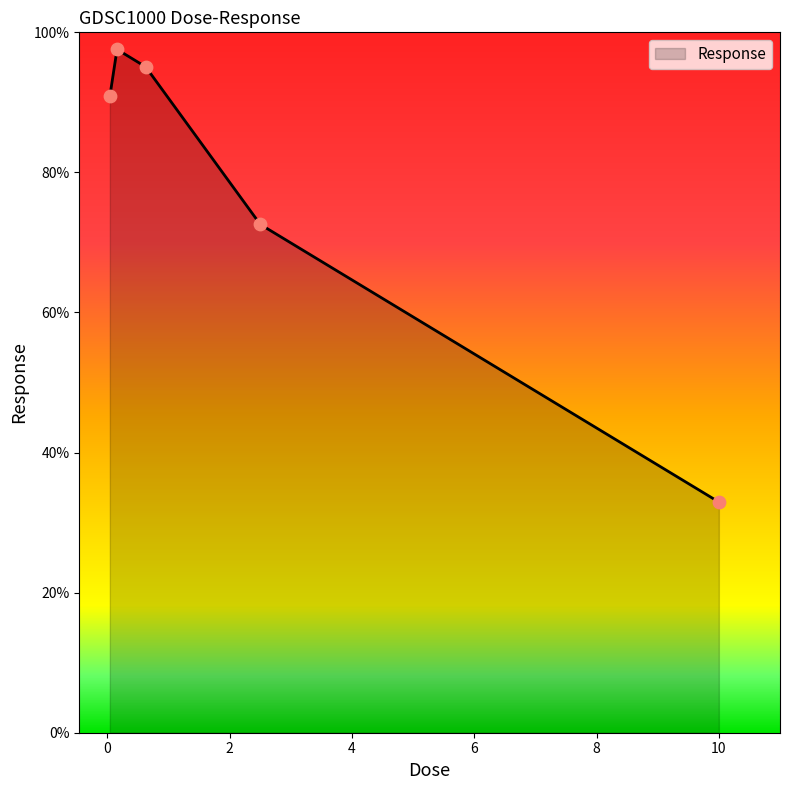

What is the sum of all values?

389.0